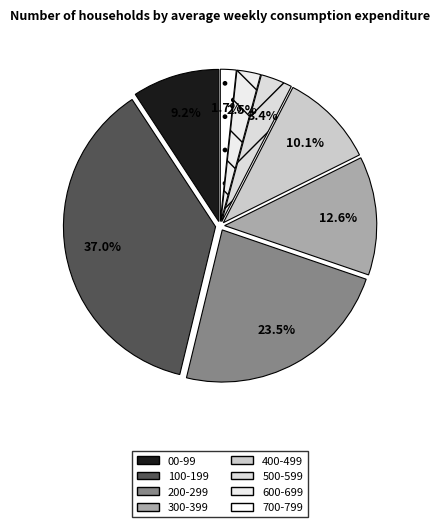

Which category has the smallest portion of the pie?

700-799